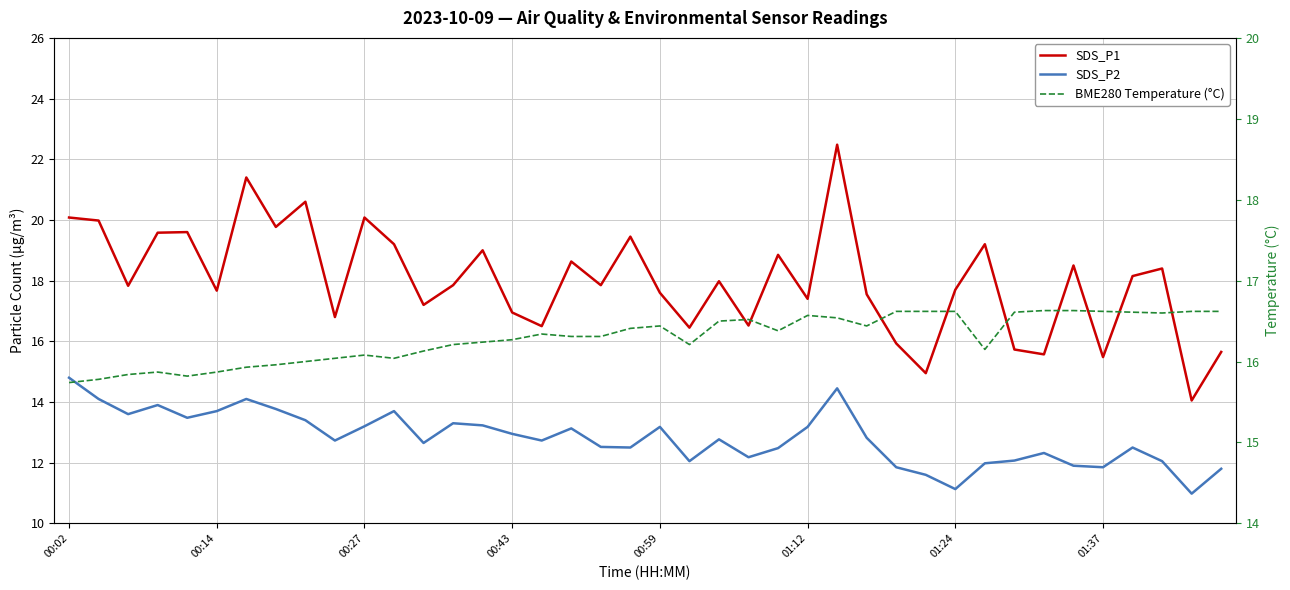

How many interior local valleys does the BME280 Temperature (°C) series have?

7